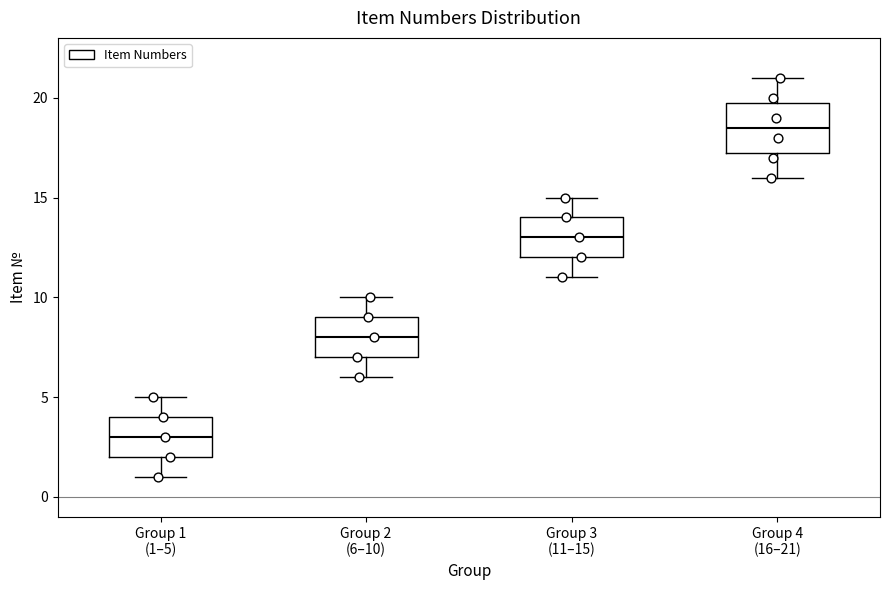

Which box's median line is the lowest?

Group 1 (1–5)